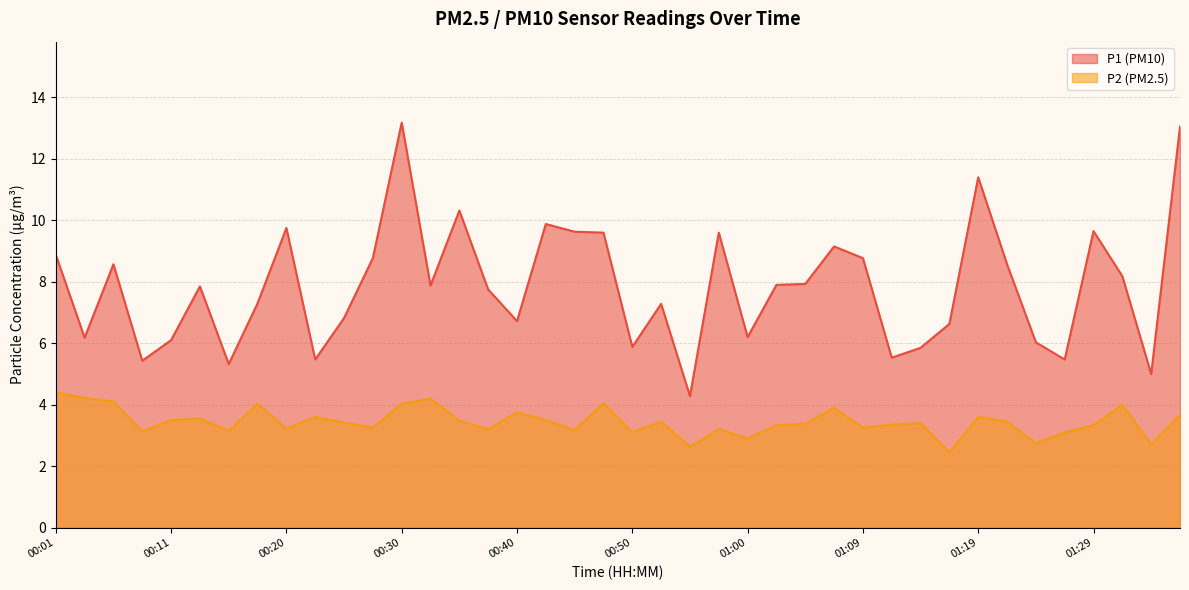

At 01:02, list the series in order from largest to smallest.

P1, P2